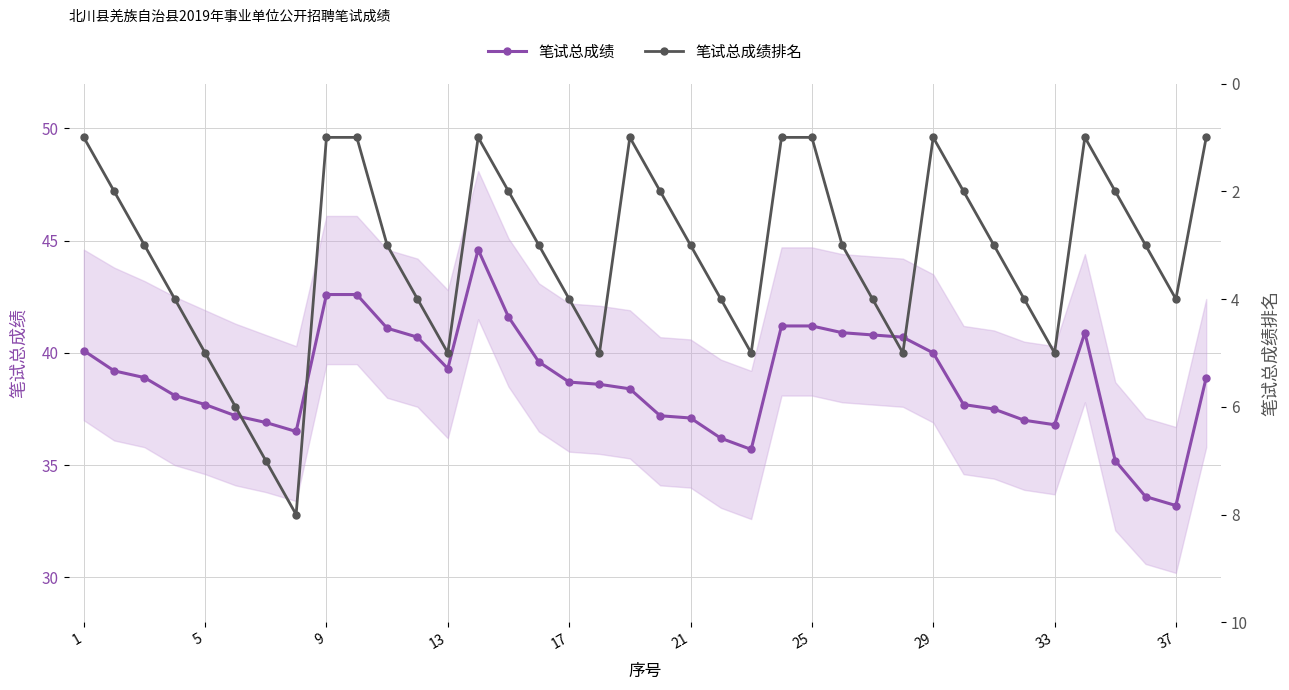

Reading left to right, extract all data points from this chart.

笔试总成绩: 40.1	39.2	38.9	38.1	37.7	37.2	36.9	36.5	42.6	42.6	41.1	40.7	39.3	44.6	41.6	39.6	38.7	38.6	38.4	37.2	37.1	36.2	35.7	41.2	41.2	40.9	40.8	40.7	40.0	37.7	37.5	37.0	36.8	40.9	35.2	33.6	33.2	38.9
笔试总成绩排名: 1.0	2.0	3.0	4.0	5.0	6.0	7.0	8.0	1.0	1.0	3.0	4.0	5.0	1.0	2.0	3.0	4.0	5.0	1.0	2.0	3.0	4.0	5.0	1.0	1.0	3.0	4.0	5.0	1.0	2.0	3.0	4.0	5.0	1.0	2.0	3.0	4.0	1.0